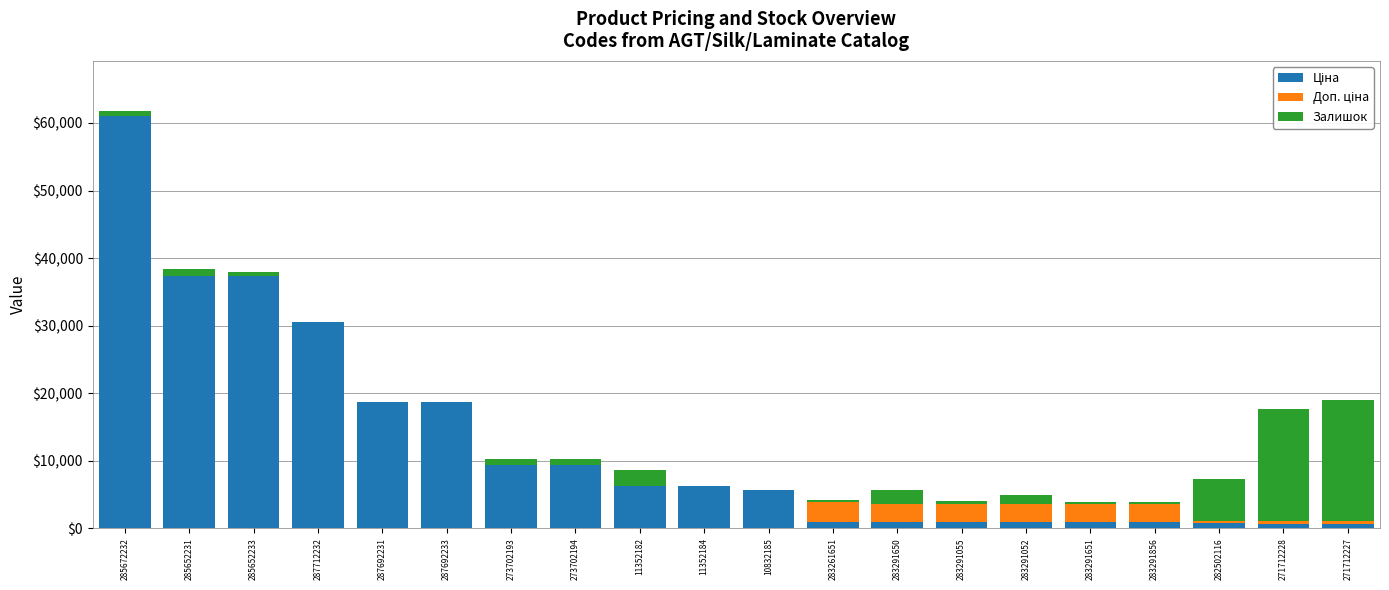

At which category is the sum across all series the highest?

285672232